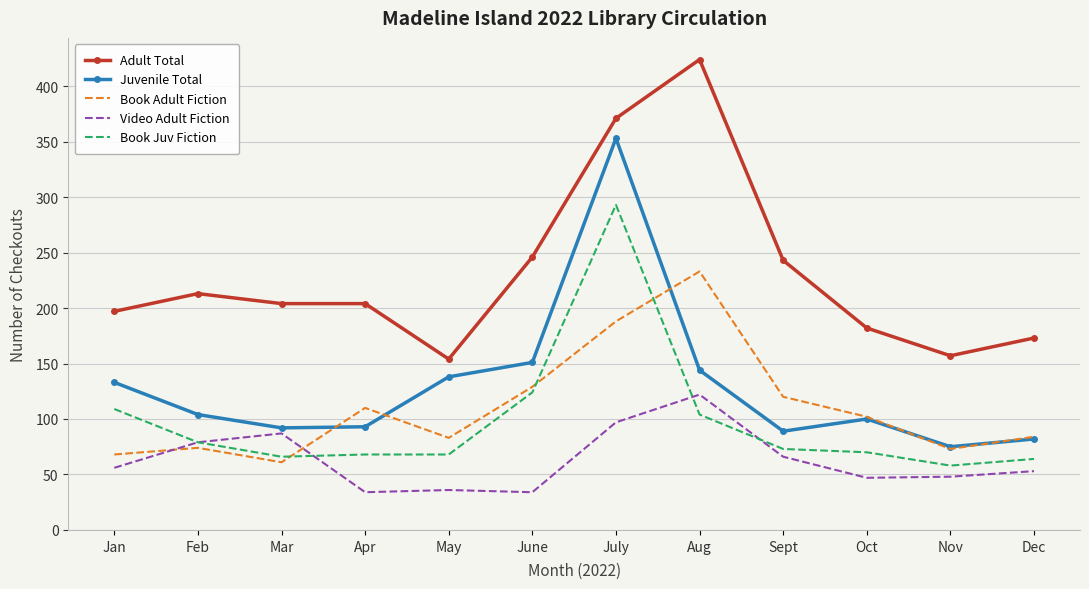

Rank the series by their maximum value, from highest to lowest.

Adult Total, Juvenile Total, Book Juv Fiction, Book Adult Fiction, Video Adult Fiction